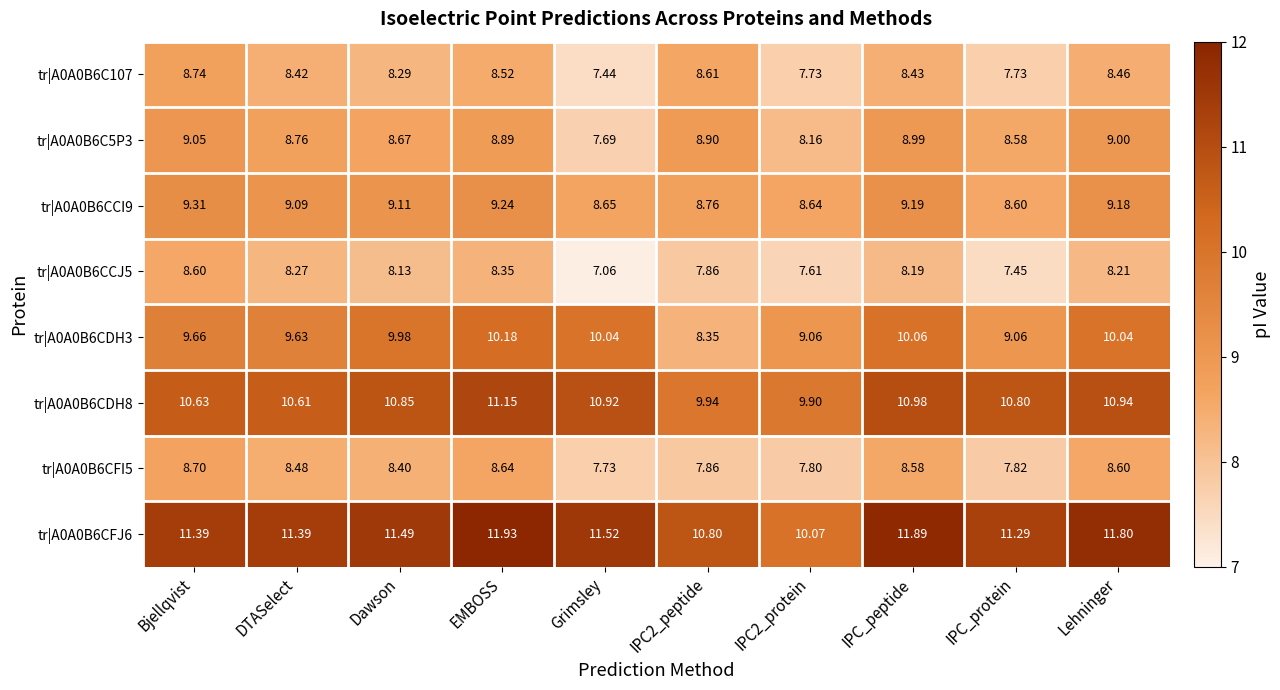

Which series changed the most between Dawson and IPC2_peptide?

tr|A0A0B6CDH3